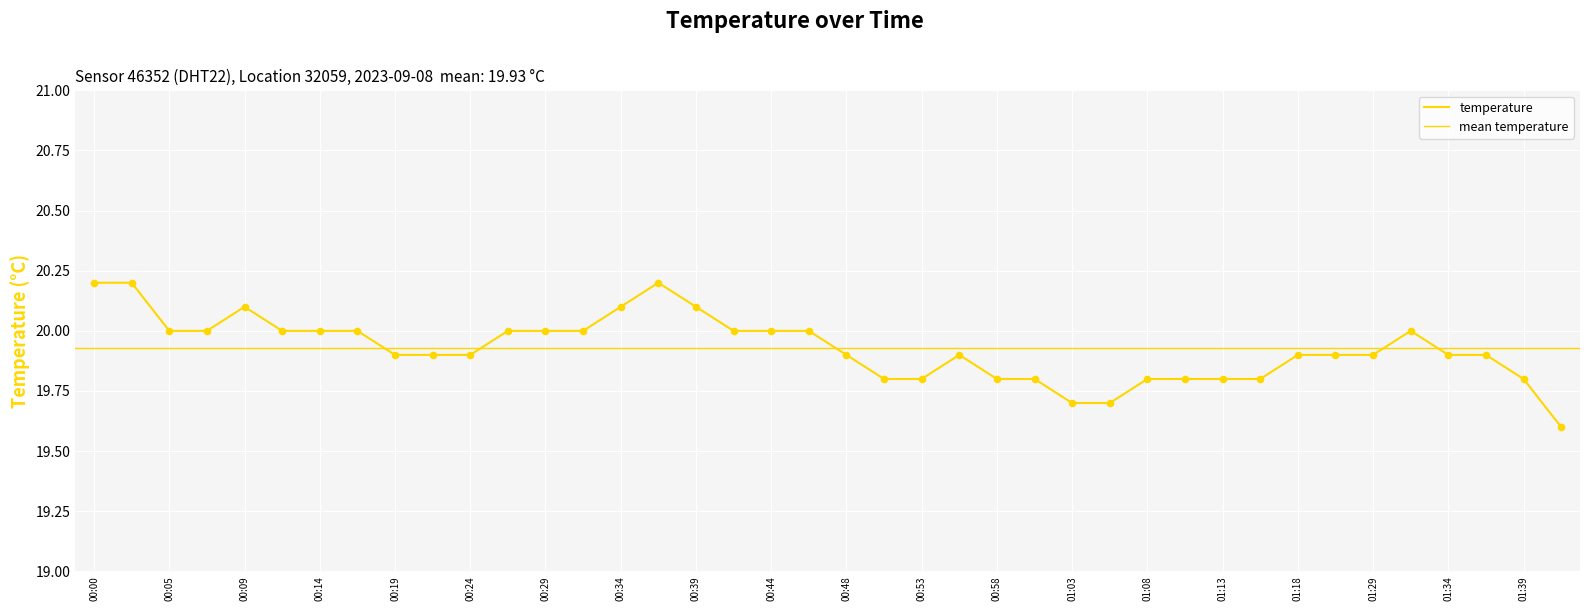

Between 01:34 and 01:13, which is larger?

01:34